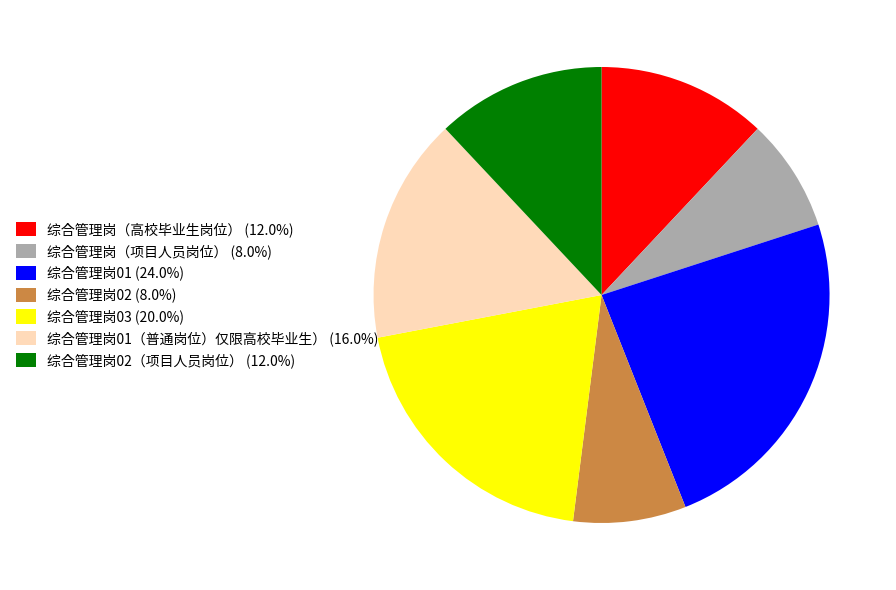

Is there a majority slice in this chart?

No